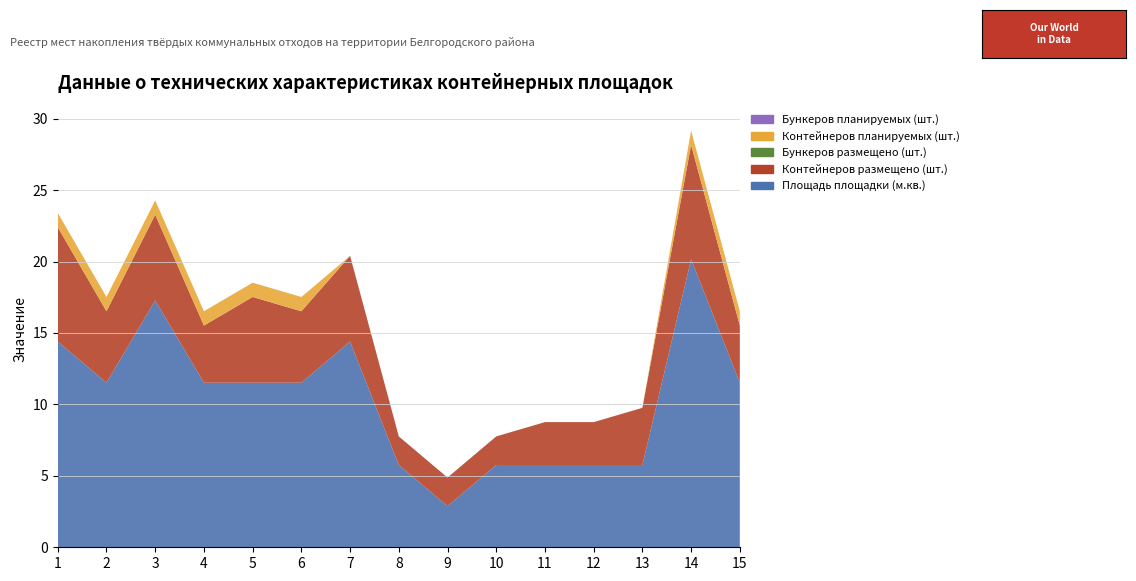

Reading left to right, transcribe all the data shown in this chart.

Площадь площадки (м.кв.): 14.4	11.5	17.3	11.5	11.5	11.5	14.4	5.8	2.9	5.8	5.8	5.8	5.8	20.2	11.5
Контейнеров размещено (шт.): 8.0	5.0	6.0	4.0	6.0	5.0	6.0	2.0	2.0	2.0	3.0	3.0	4.0	8.0	4.0
Бункеров размещено (шт.): 0.0	0.0	0.0	0.0	0.0	0.0	0.0	0.0	0.0	0.0	0.0	0.0	0.0	0.0	0.0
Контейнеров планируемых (шт.): 1.0	1.0	1.0	1.0	1.0	1.0	0.0	0.0	0.0	0.0	0.0	0.0	0.0	1.0	1.0
Бункеров планируемых (шт.): 0.0	0.0	0.0	0.0	0.0	0.0	0.0	0.0	0.0	0.0	0.0	0.0	0.0	0.0	0.0